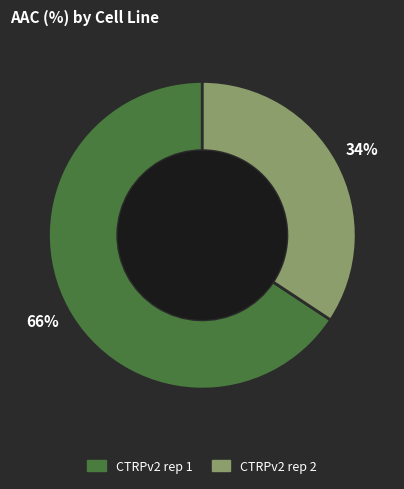

Does any single category account for the majority?

Yes